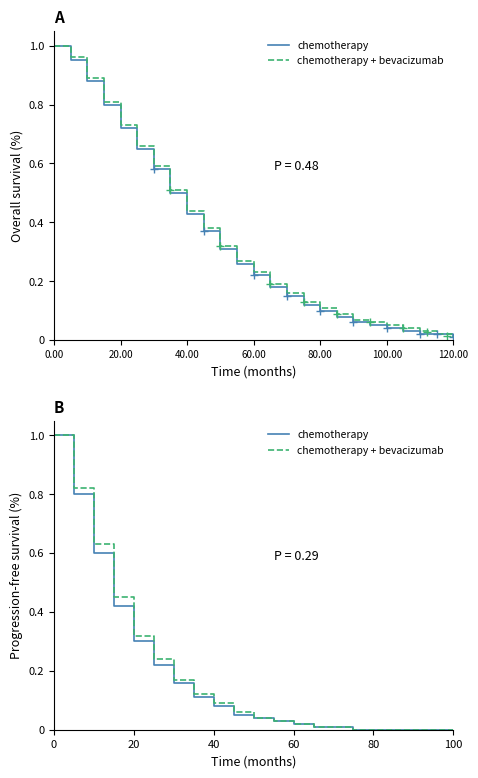

True or false: chemotherapy and chemotherapy + bevacizumab intersect in this chart.

False